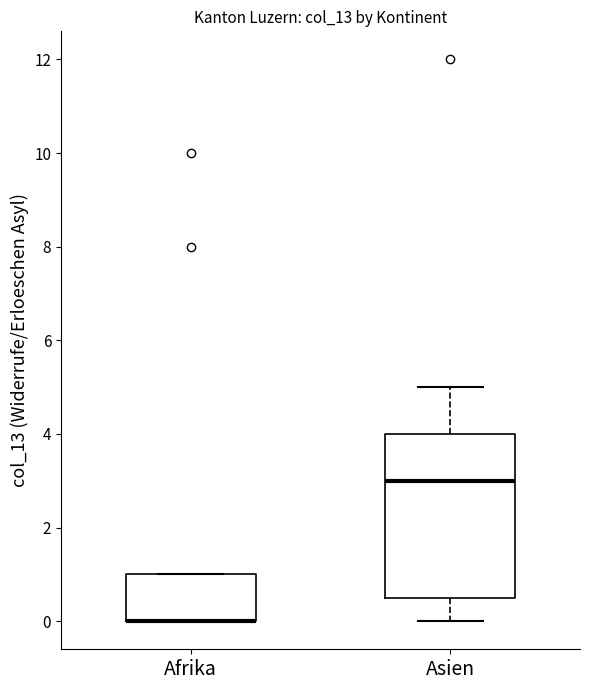

Reading left to right, transcribe this box plot: for each box, give where its median line is, the range the box spans, and where its two whiskers end, as read against the y-axis. The values are not printed on the chart, so give them approximately, as read against the axis.

Afrika: median 0.0 (drawn on the box's lower edge), box 0.0 to 1.0, whiskers 0.0 to 1.0
Asien: median 3.0, box 0.6 to 4.0, whiskers 0.0 to 5.0